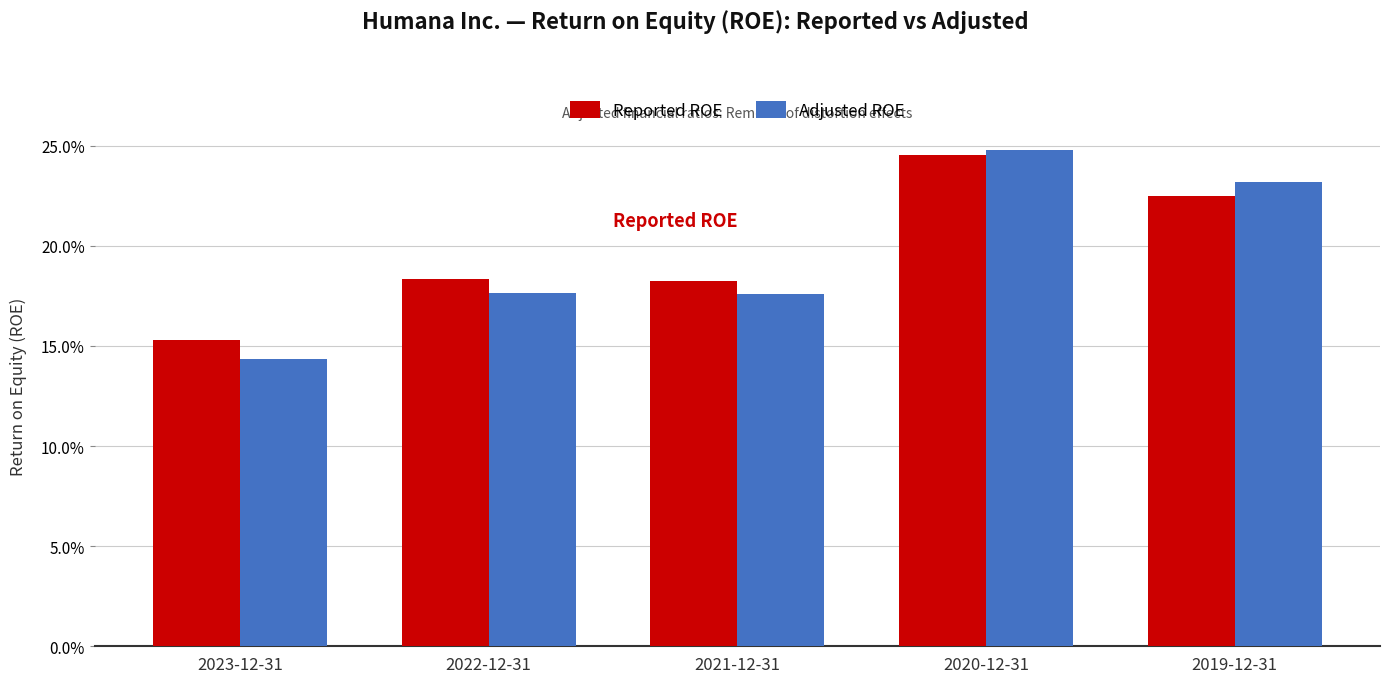

Does the chart contain any negative values?

No